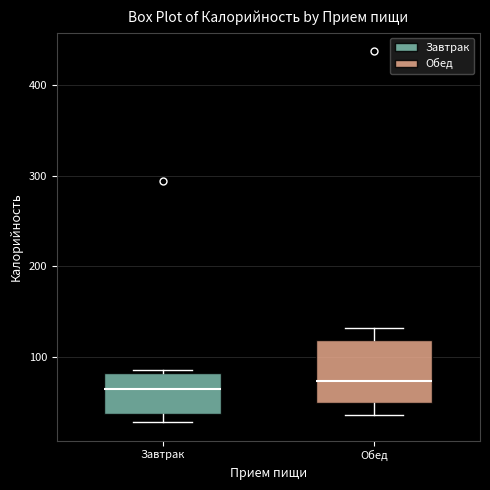

Reading left to right, transcribe this box plot: for each box, give where its median line is, the range the box spans, and where its two whiskers end, as read against the y-axis. The values are not printed on the chart, so give them approximately, as read against the axis.

Завтрак: median 60, box 40 to 80, whiskers 30 to 90
Обед: median 70, box 50 to 120, whiskers 40 to 130